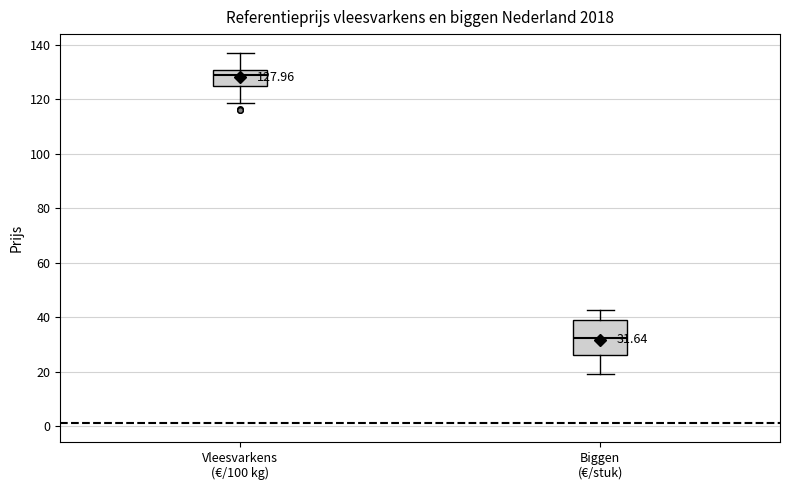

Which box is the tallest, from its lower edge to its upper edge?

Biggen (€/stuk)